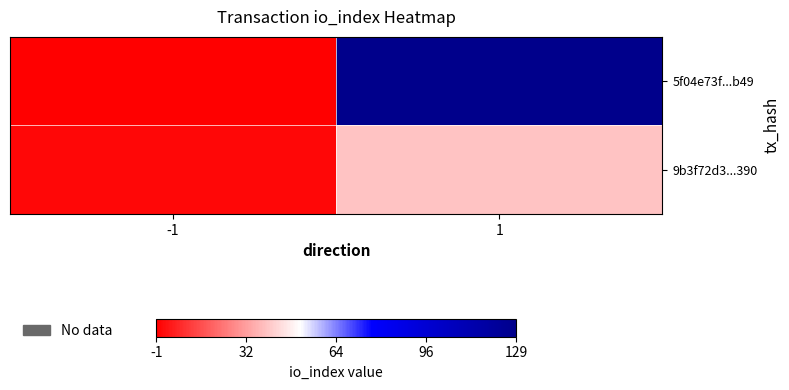

Which series has the widest spread of values?

5f04e73f...b49